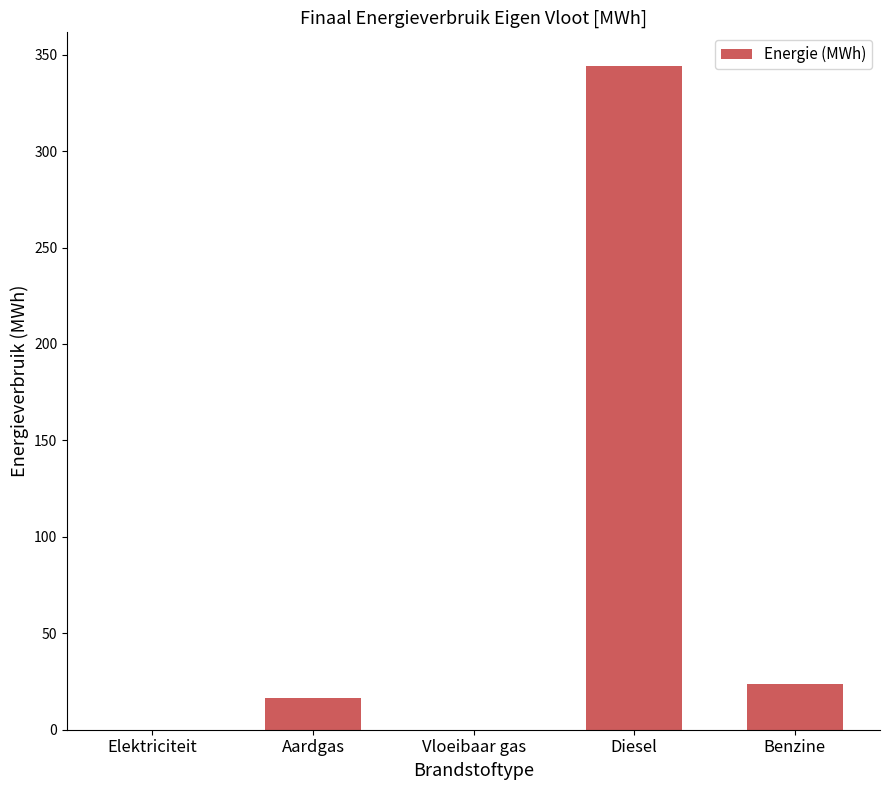

True or false: the data shows 572.9 at Diesel.

False